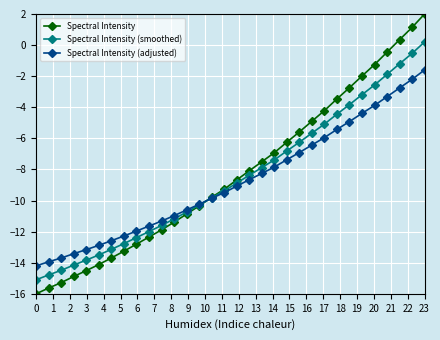

List the series in order of their peak value, lowest first.

Spectral Intensity (adjusted), Spectral Intensity (smoothed), Spectral Intensity